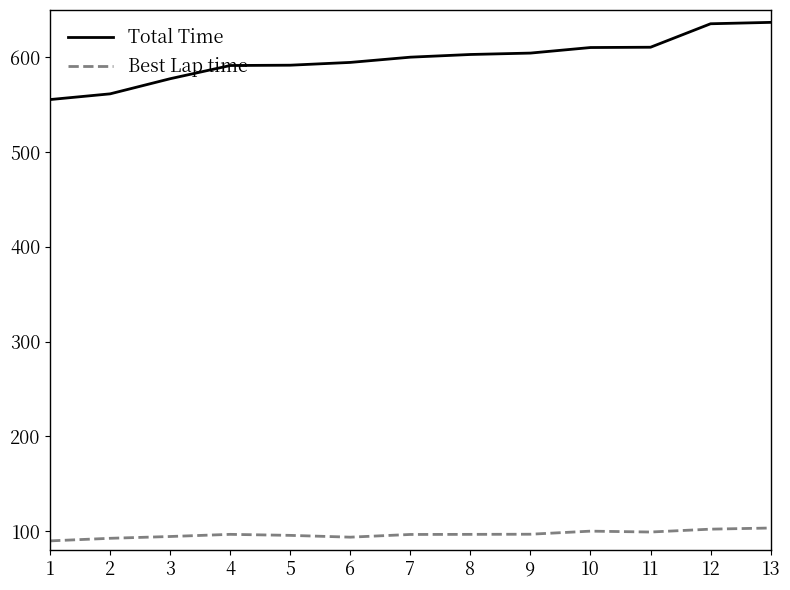

Which series has the largest total across all categories?

Total Time